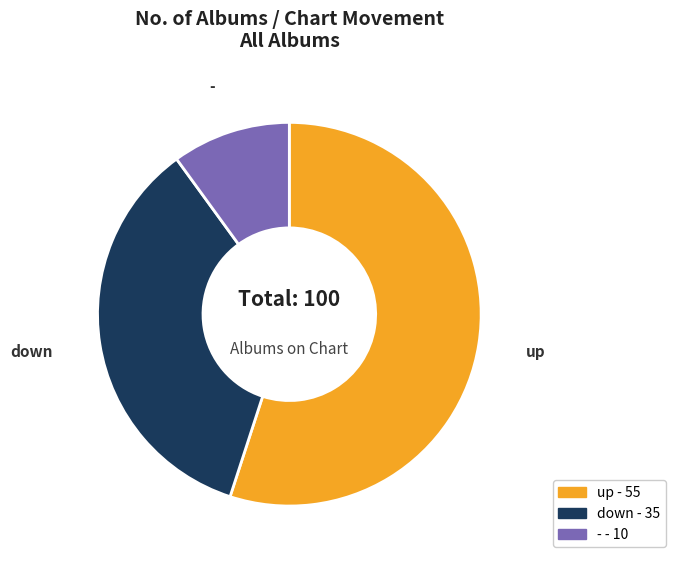

Rank the categories by value from highest to lowest.

up, down, -